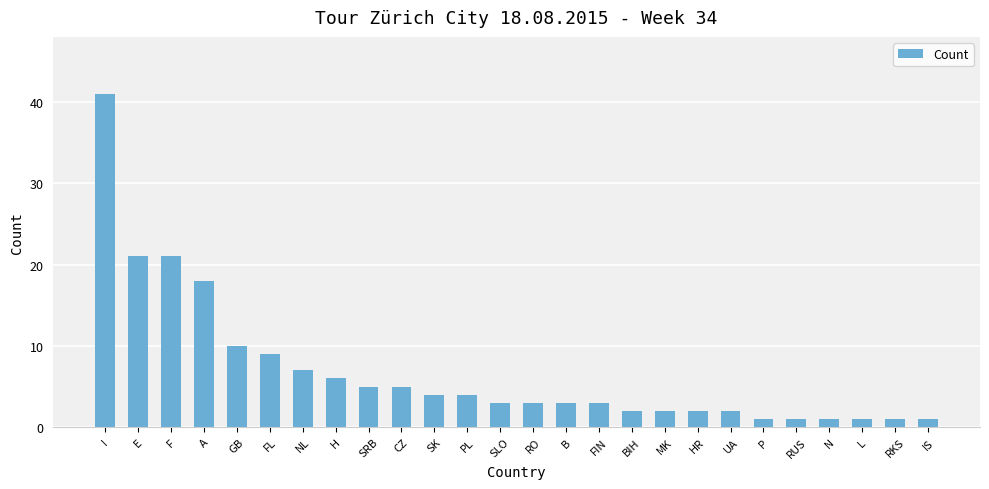

How many categories are shown in the chart?

26